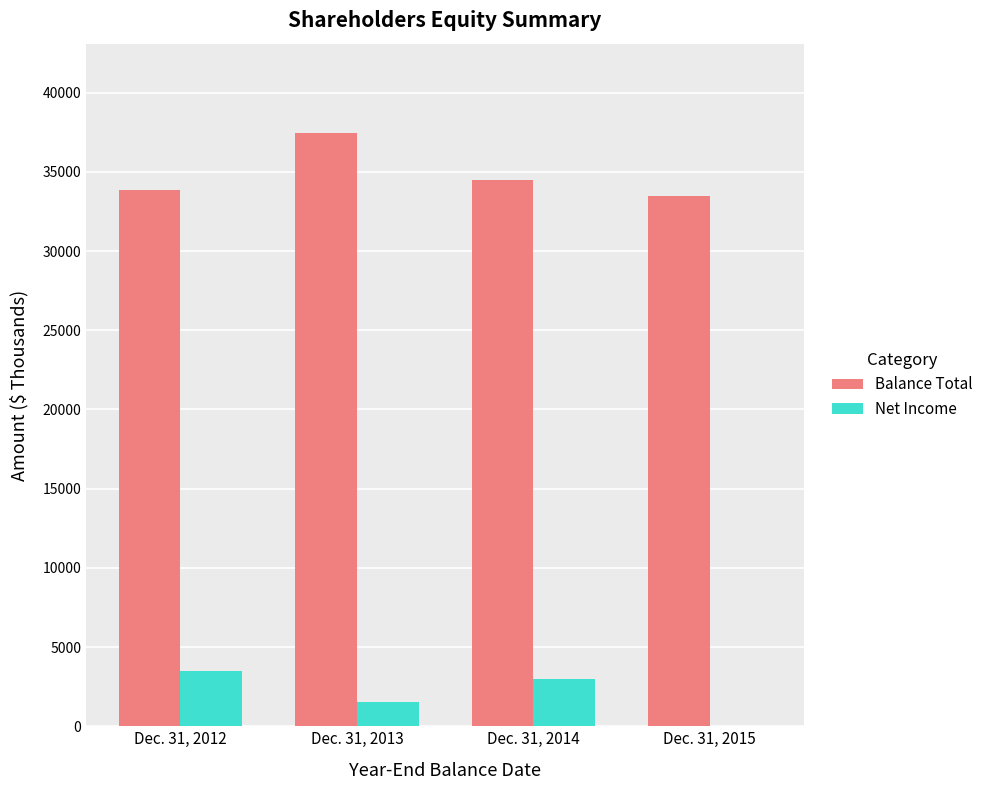

How many categories are shown in the chart?

4